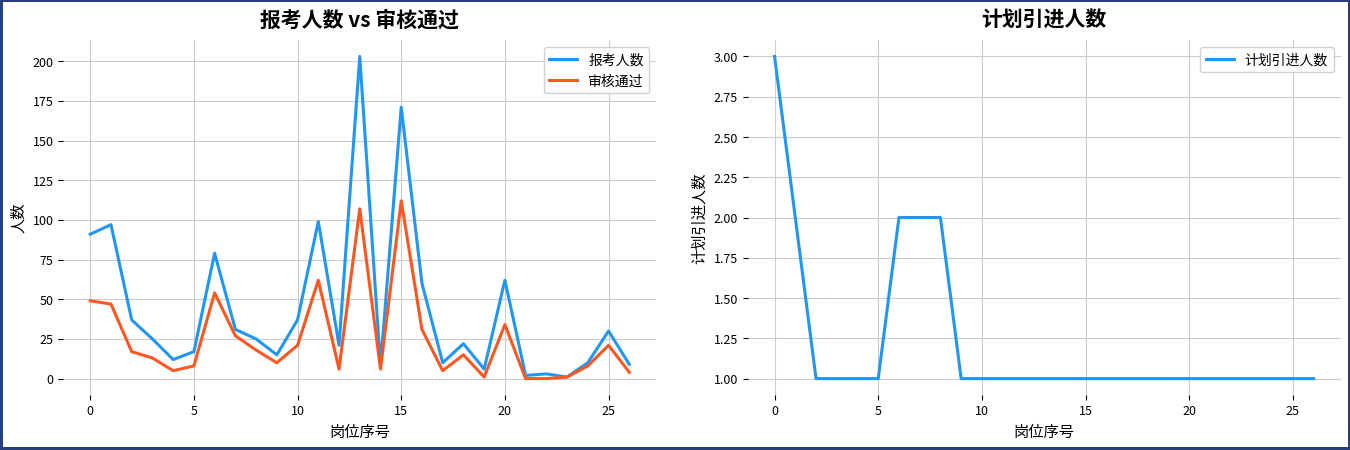

Reading left to right, transcribe all the data shown in this chart.

报考人数: 91	97	37	25	12	17	79	31	25	15	37	99	21	203	8	171	60	10	22	6	62	2	3	1	10	30	9
审核通过: 49	47	17	13	5	8	54	27	18	10	21	62	6	107	6	112	31	5	15	1	34	0	0	1	8	21	4
计划引进人数: 3	2	1	1	1	1	2	2	2	1	1	1	1	1	1	1	1	1	1	1	1	1	1	1	1	1	1